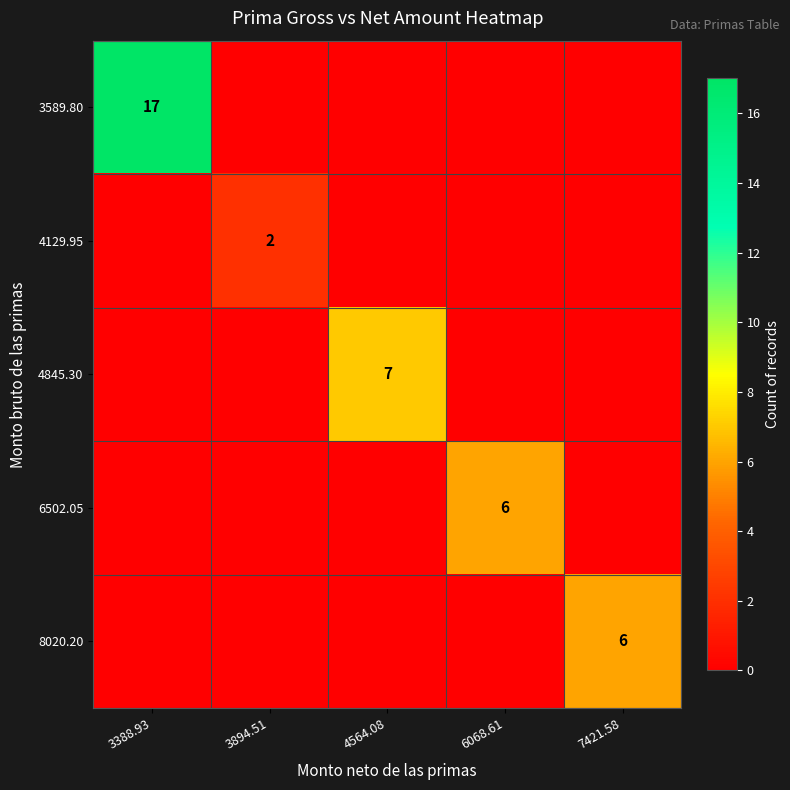

Count the number of categories in the chart.

5